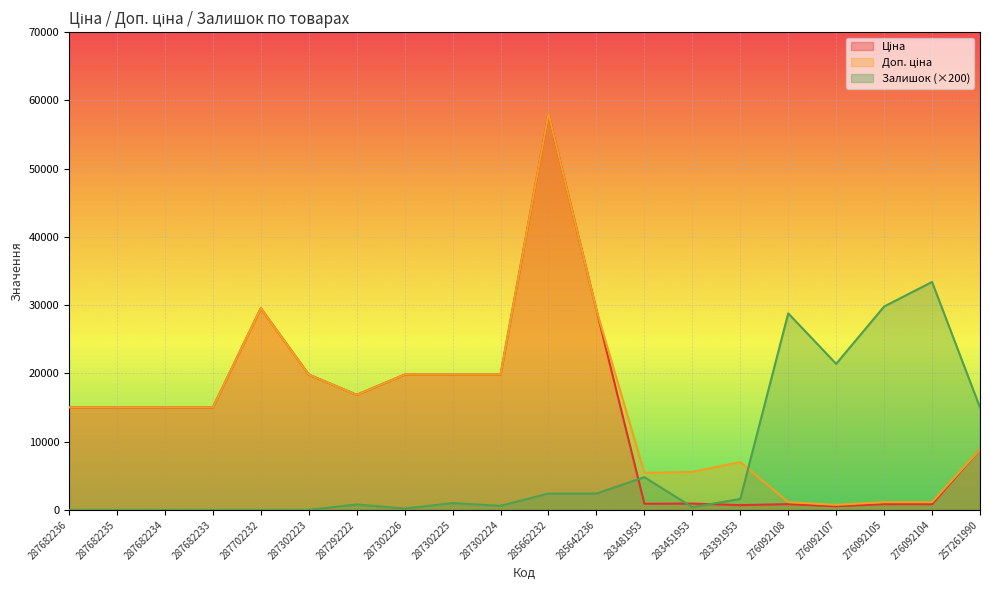

How many interior local peaks does the Залишок series have?

5